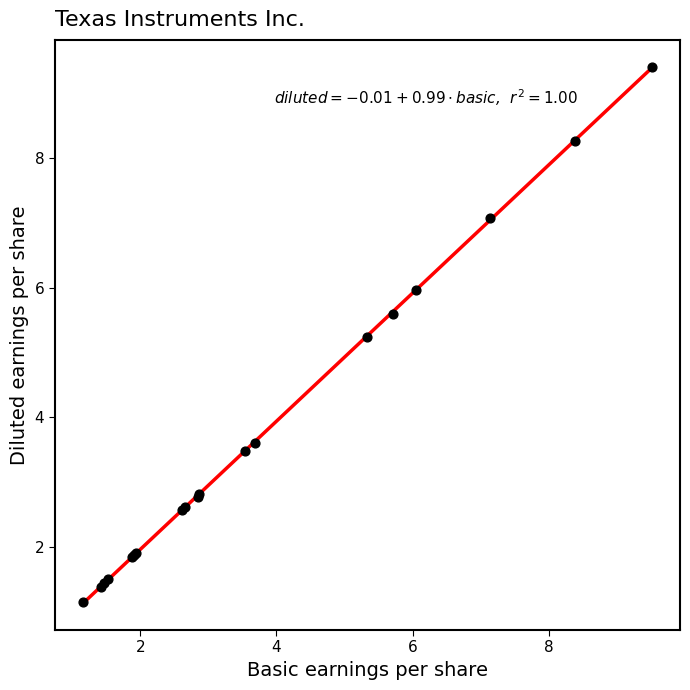

What Y value in the scatter plot is closest to 5?

5.2